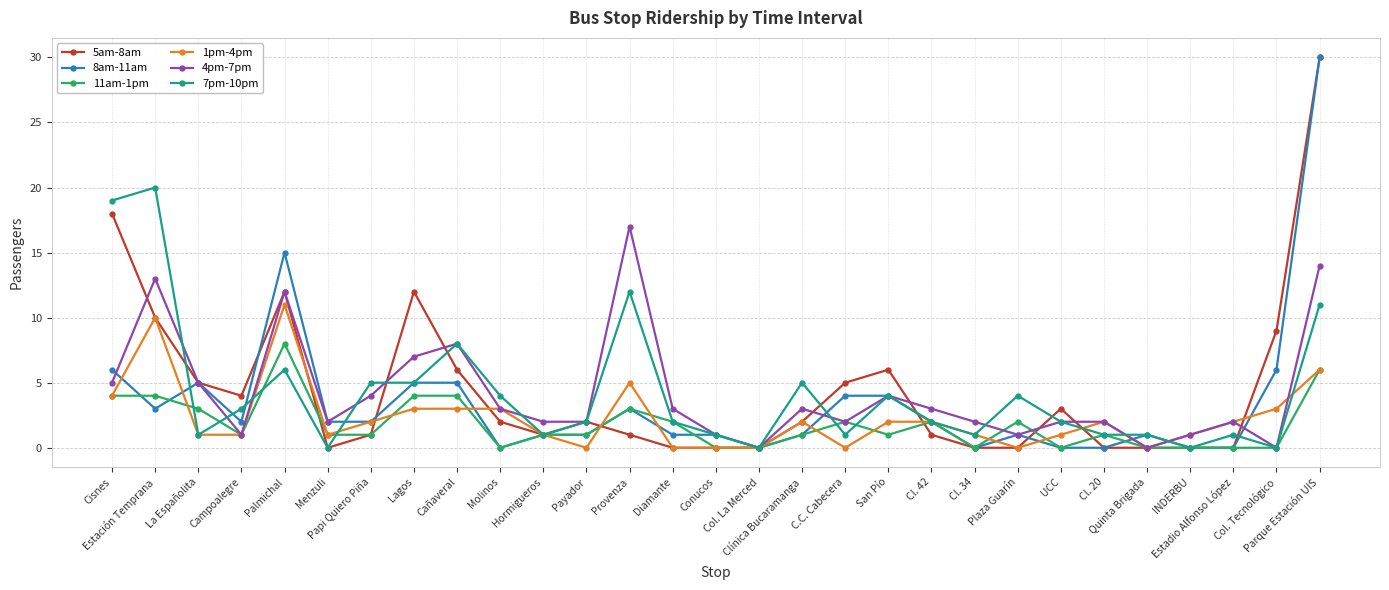

What is the total value across all series at San Pío?

21